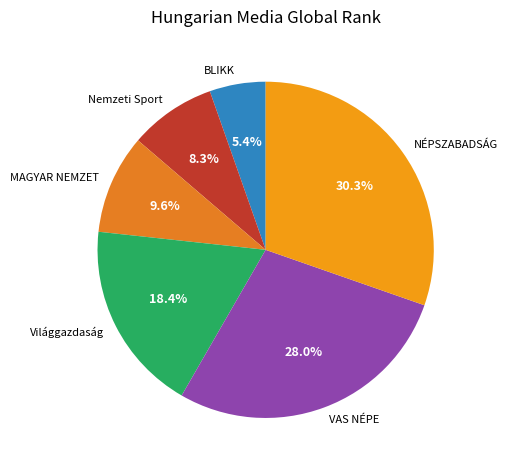

How many segments does this pie chart have?

6